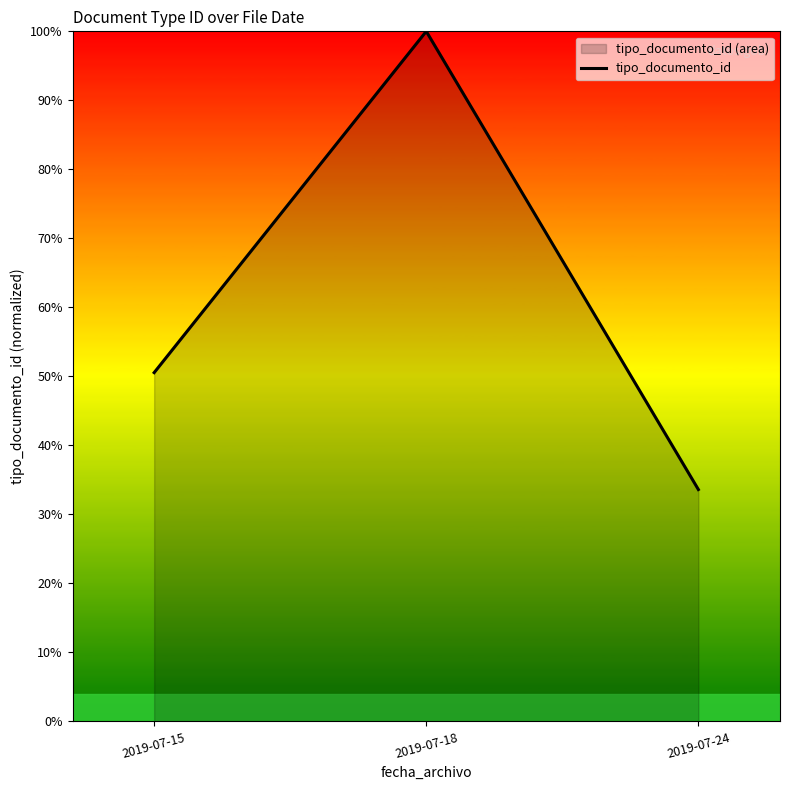

Where does the data first go above 50?

2019-07-15